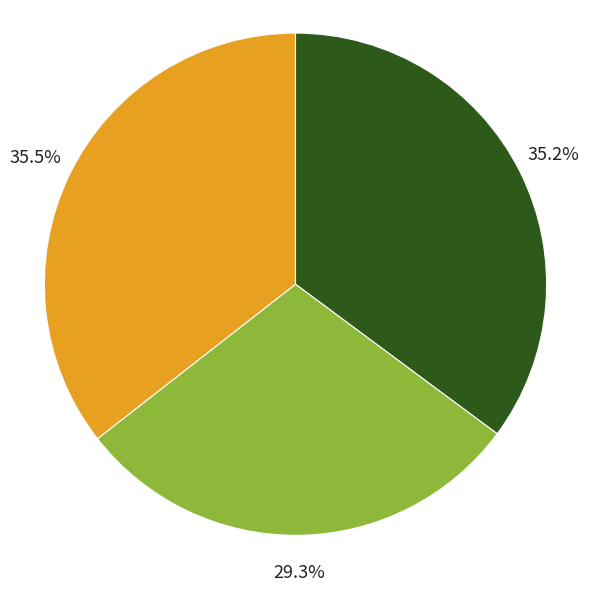

Count the number of slices in the pie.

3